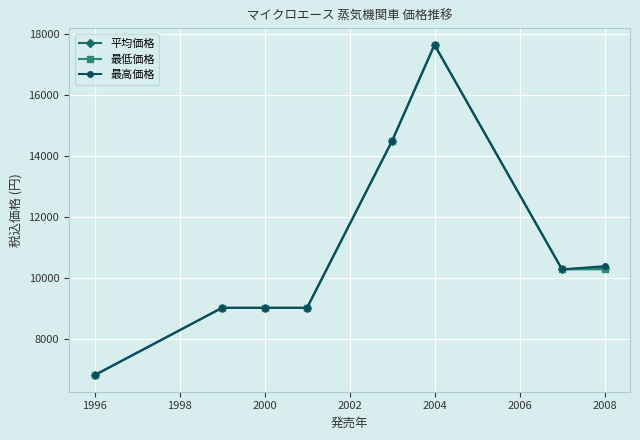

Reading right to left, list all the values displayed in this chart.

平均価格: 10342.5	10290.0	17640.0	14490.0	9030.0	9030.0	9030.0	6825.0
最低価格: 10290.0	10290.0	17640.0	14490.0	9030.0	9030.0	9030.0	6825.0
最高価格: 10395.0	10290.0	17640.0	14490.0	9030.0	9030.0	9030.0	6825.0